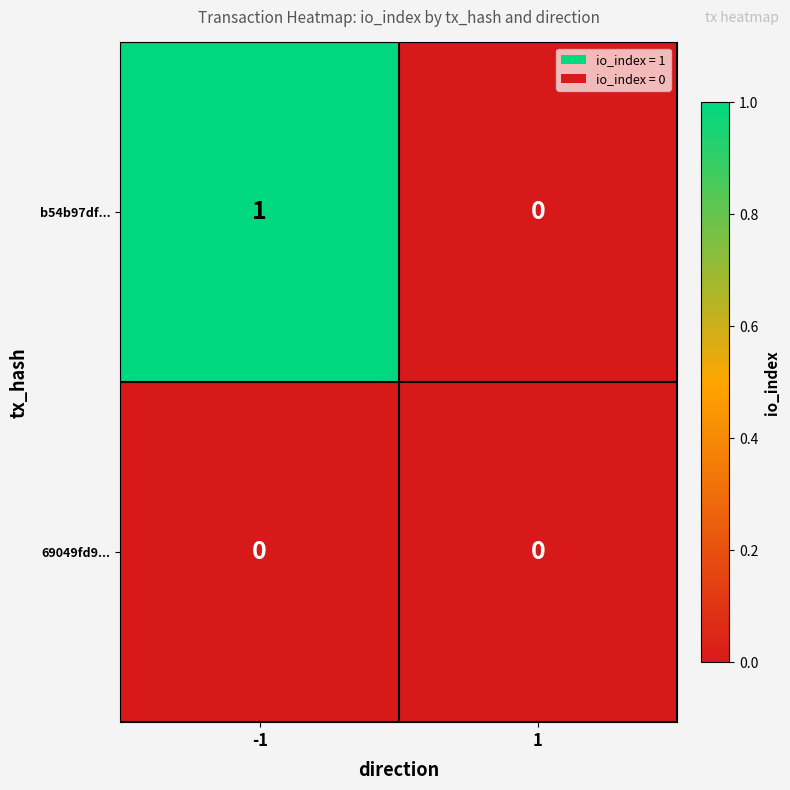

List the series in order of their overall mean, highest first.

b54b97df..., 69049fd9...